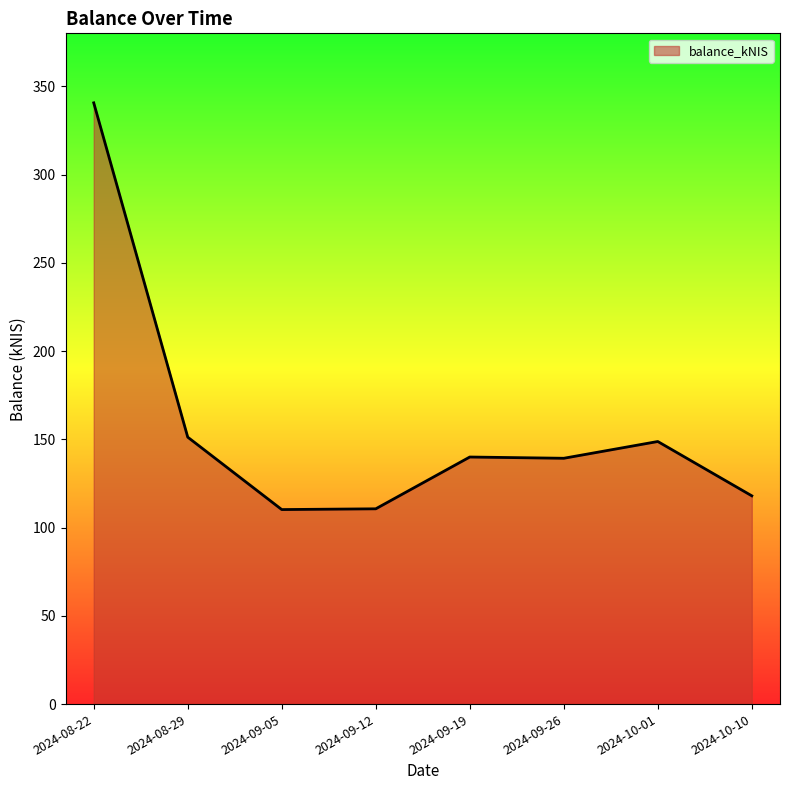

Between 2024-10-01 and 2024-10-10, which is larger?

2024-10-01